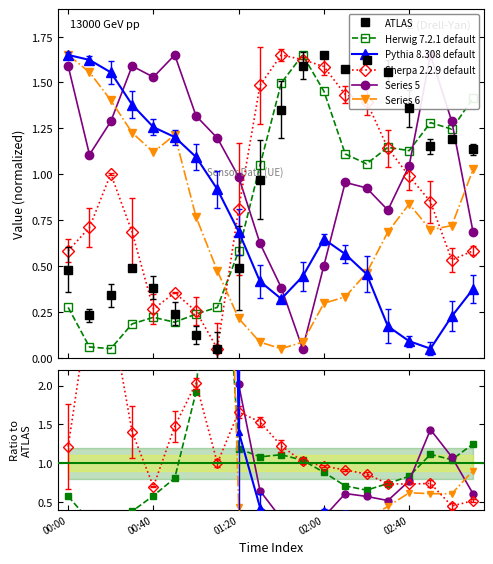

Count the number of categories in the chart.

20